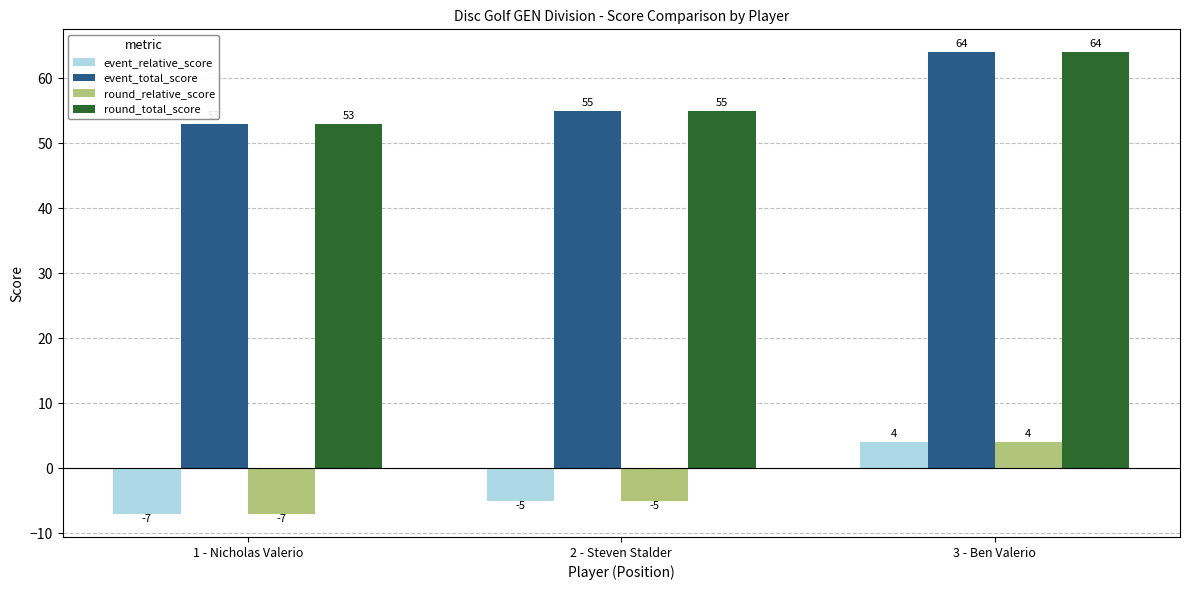

Is the value of event_total_score at 1 - Nicholas Valerio greater than the value of round_total_score at 2 - Steven Stalder?

No